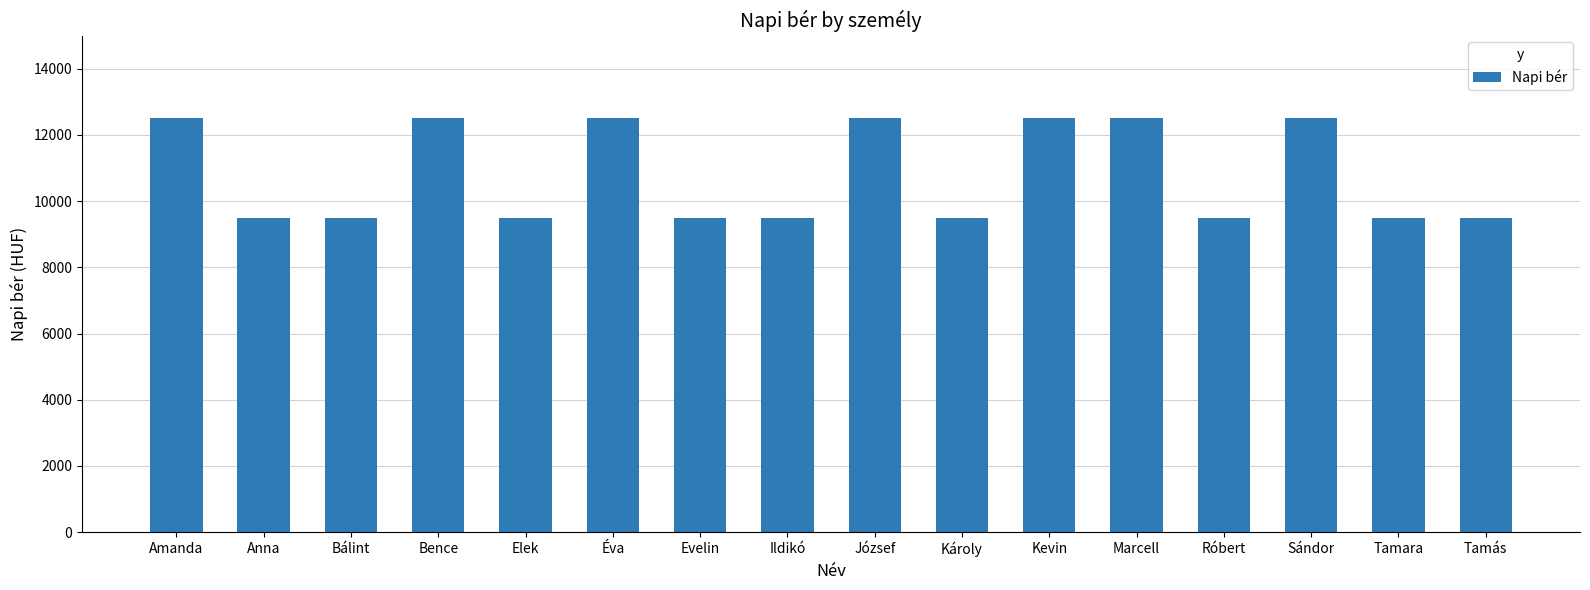

What is the difference between the second highest and second lowest values?

3000